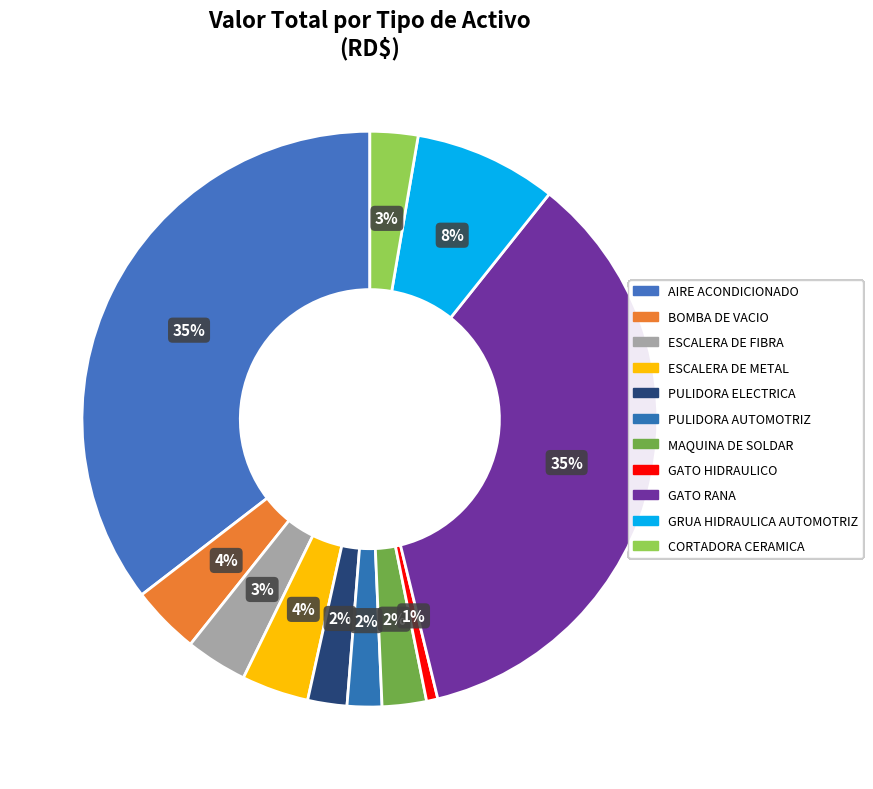

How many segments does this pie chart have?

11